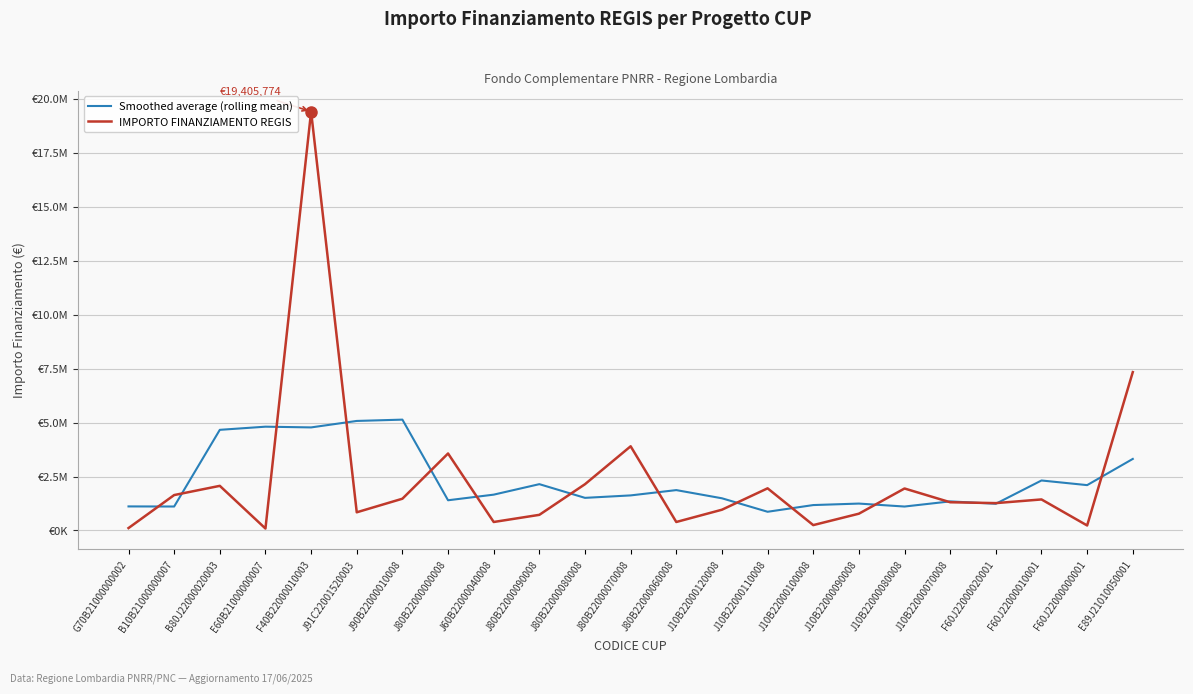

Reading left to right, transcribe all the data shown in this chart.

Smoothed average (rolling mean): 1115633.6	1111334.9	4664102.0	4810233.0	4776291.7	5076226.2	5136795.2	1400743.1	1661156.5	2147083.7	1512191.5	1625937.6	1871715.0	1492547.0	867871.0	1178300.9	1247479.2	1110341.6	1348247.0	1239108.1	2317531.0	2102351.2	3316275.2
IMPORTO FINANZIAMENTO REGIS: 112718.1	1641937.7	2068856.3	91224.5	19405773.5	843372.8	1472231.2	3568528.8	394069.6	725513.1	2145440.0	3901867.0	394067.9	962800.0	1954400.0	249600.0	778487.1	1946217.6	1308691.4	1268712.0	1439126.7	232792.6	7338332.0